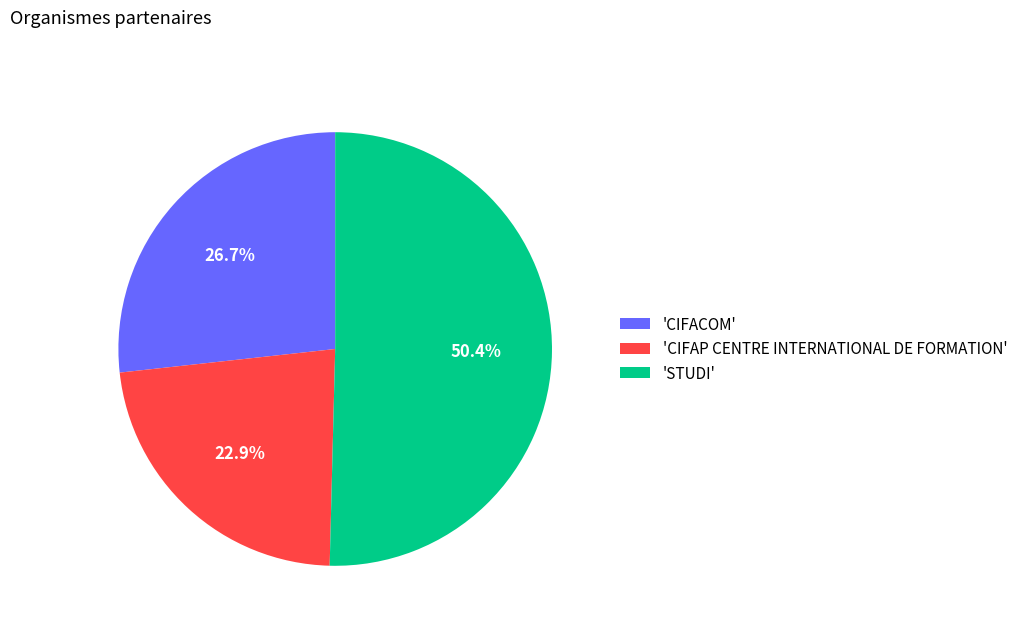

Is there a majority slice in this chart?

Yes